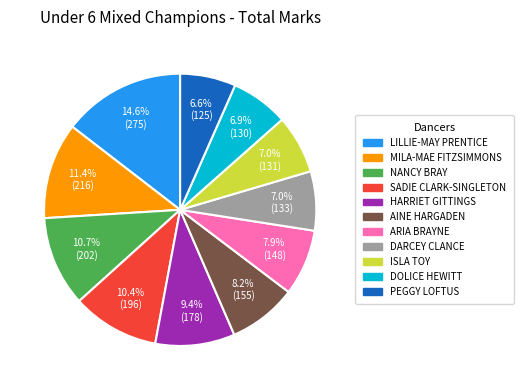

What is the ratio of the value at DOLICE HEWITT to the value at LILLIE-MAY PRENTICE?

0.5